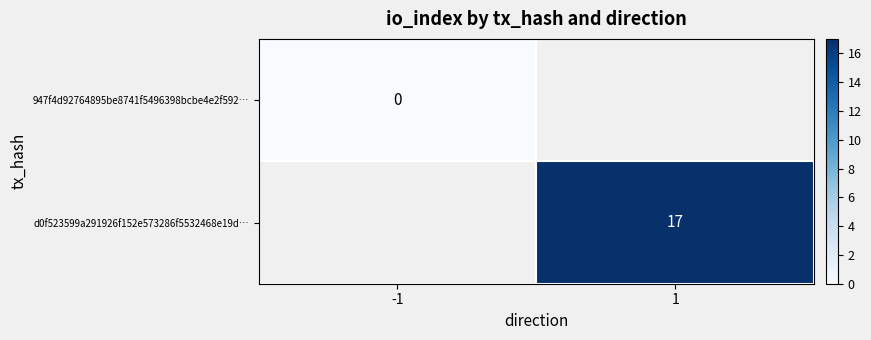

The d0f523599a291926f152e573286f5532468e19d… series shows 24.9 at 1. True or false?

False